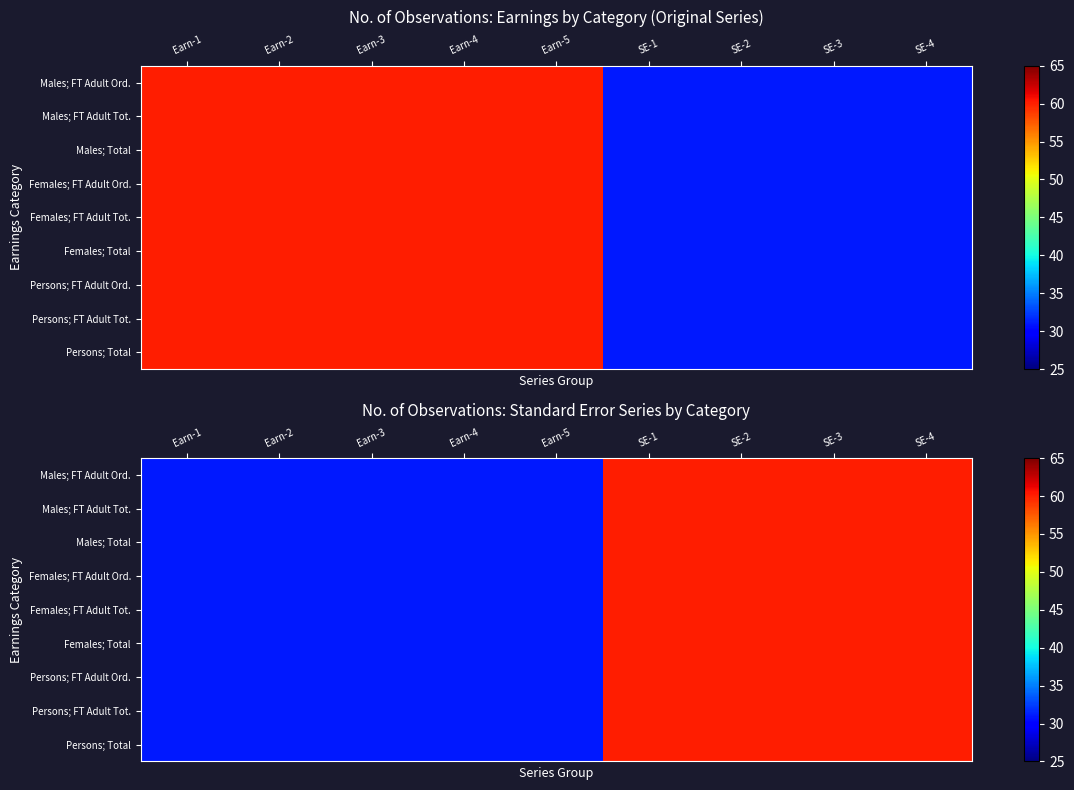

What is the minimum value shown in the chart?

31